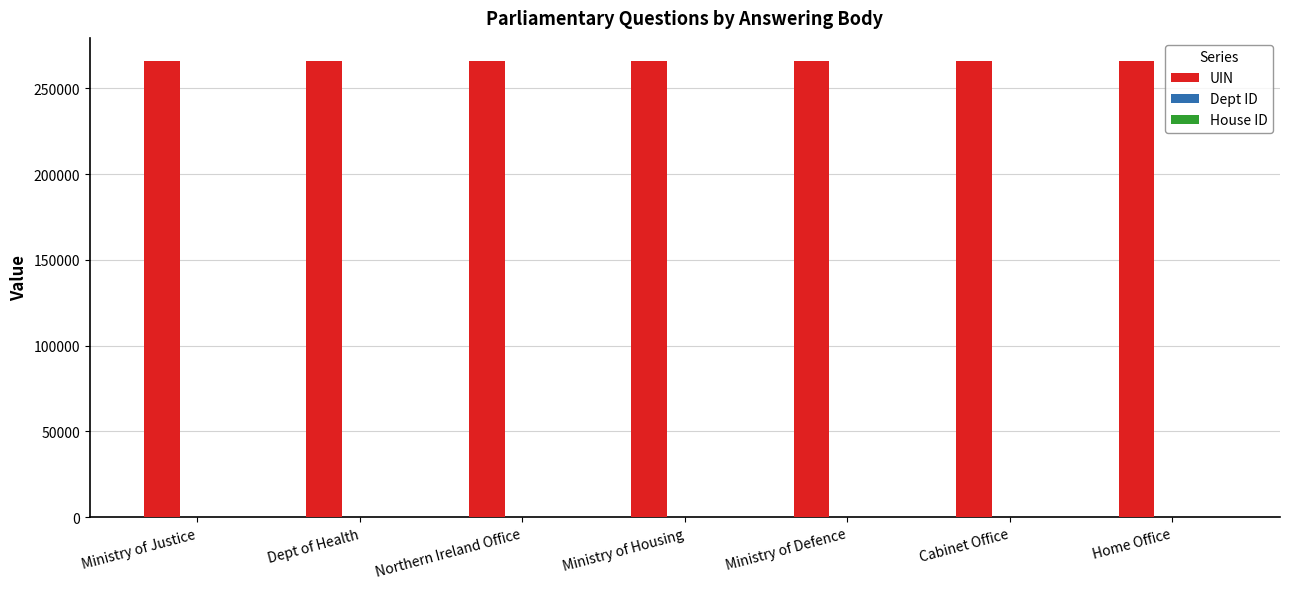

The UIN series shows 266137 at Ministry of Housing. True or false?

True